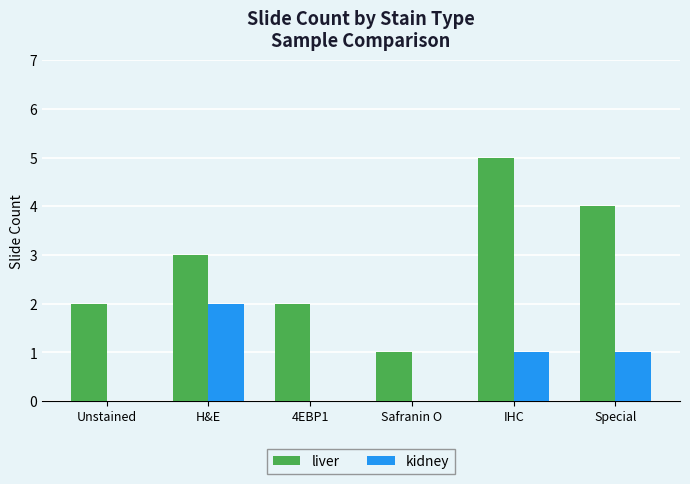

Between 4EBP1 and IHC, which series saw the biggest shift?

liver